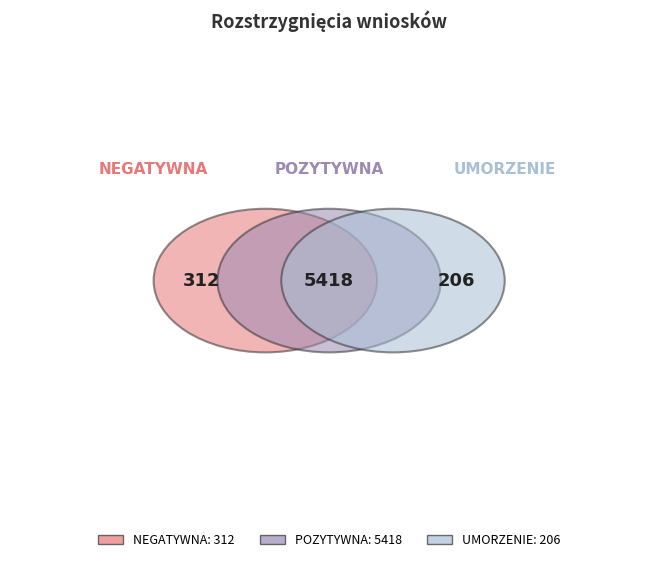

How many slices are in this pie chart?

3